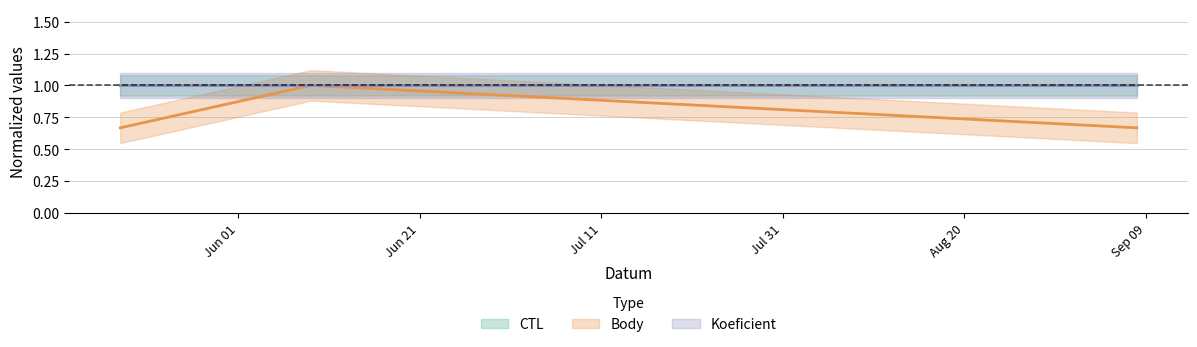

What position from the right is 2012-05-19?

3